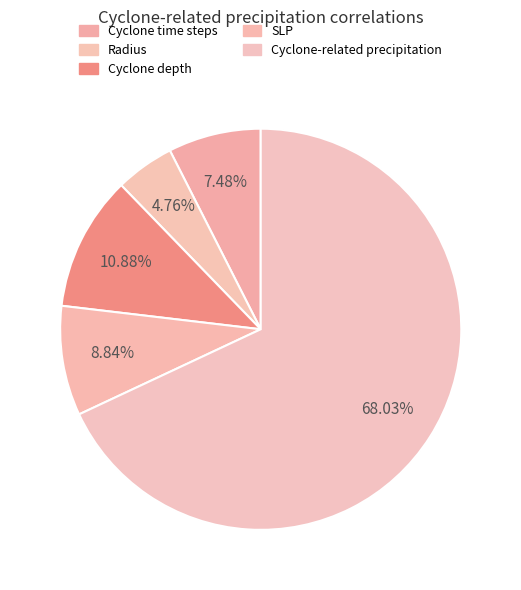

Is there any slice that represents more than half of the pie?

Yes